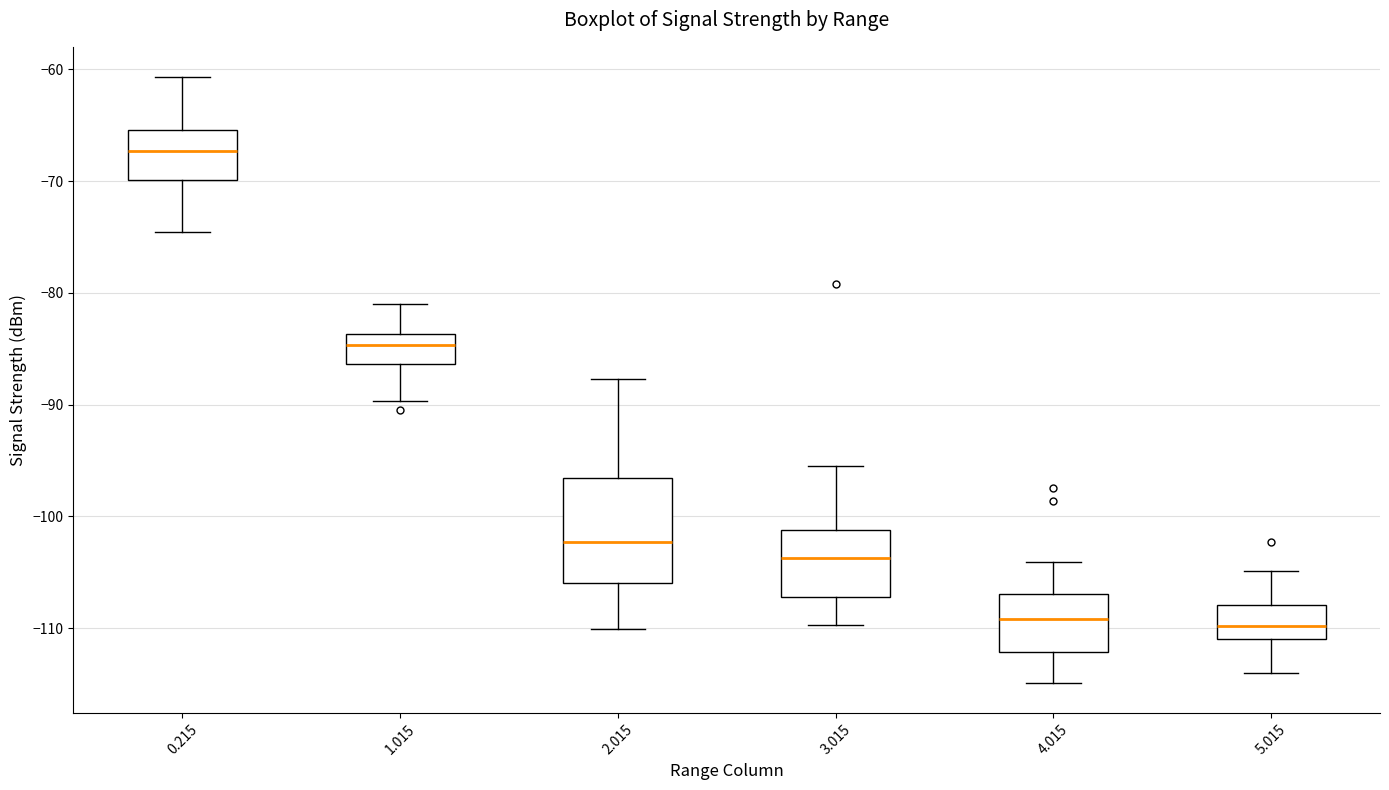

Reading left to right, transcribe this box plot: for each box, give where its median line is, the range the box spans, and where its two whiskers end, as read against the y-axis. The values are not printed on the chart, so give them approximately, as read against the axis.

0.215: median -67, box -70 to -65, whiskers -75 to -61
1.015: median -85, box -86 to -84, whiskers -90 to -81
2.015: median -102, box -106 to -97, whiskers -110 to -88
3.015: median -104, box -107 to -101, whiskers -110 to -95
4.015: median -109, box -112 to -107, whiskers -115 to -104
5.015: median -110, box -111 to -108, whiskers -114 to -105